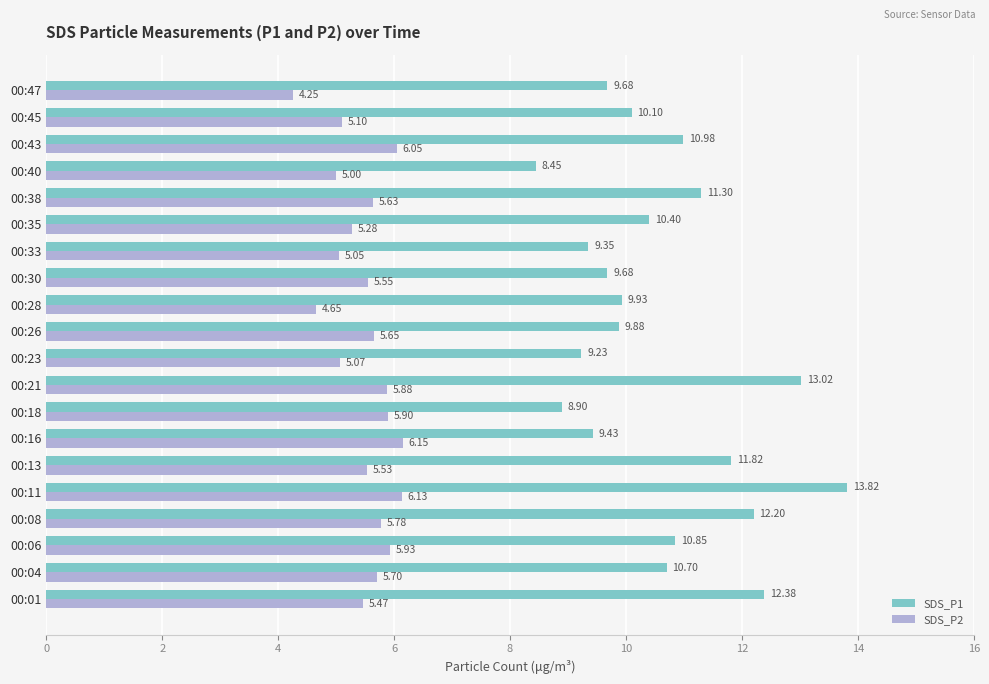

What is the difference between the maximum and second lowest values in the SDS_P2 series?

1.5